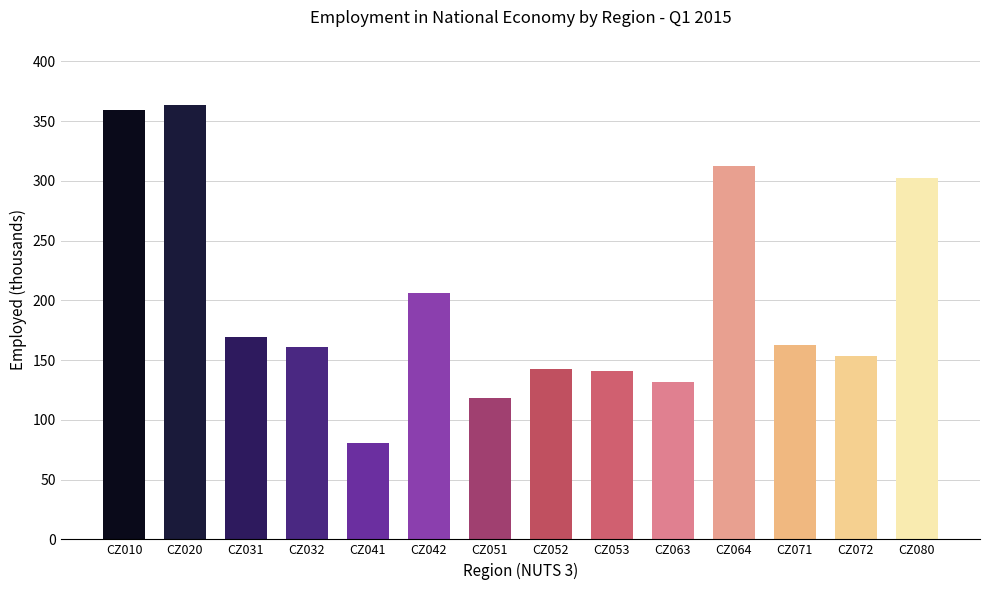

What is the greatest value displayed?

363.6